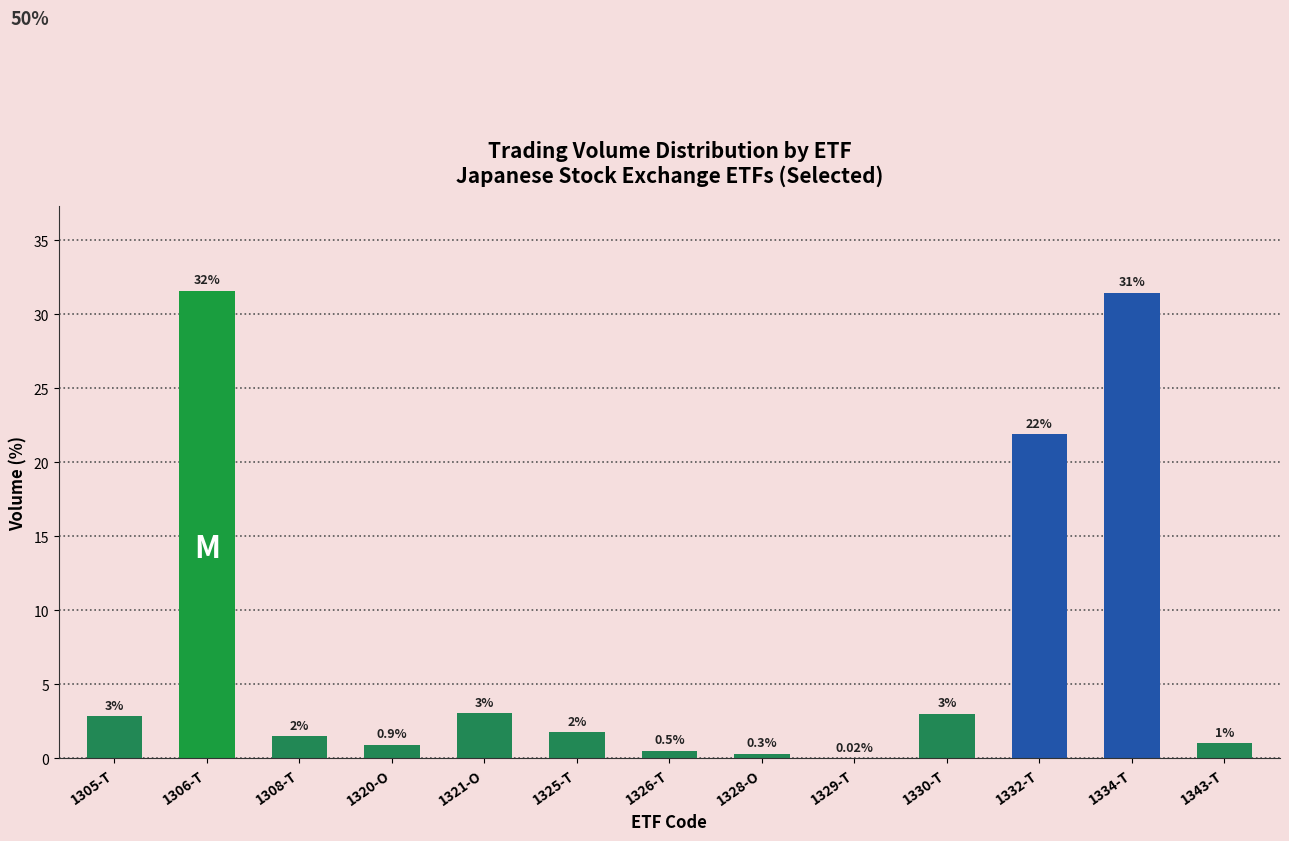

Which has a higher value, 1325-T or 1334-T?

1334-T